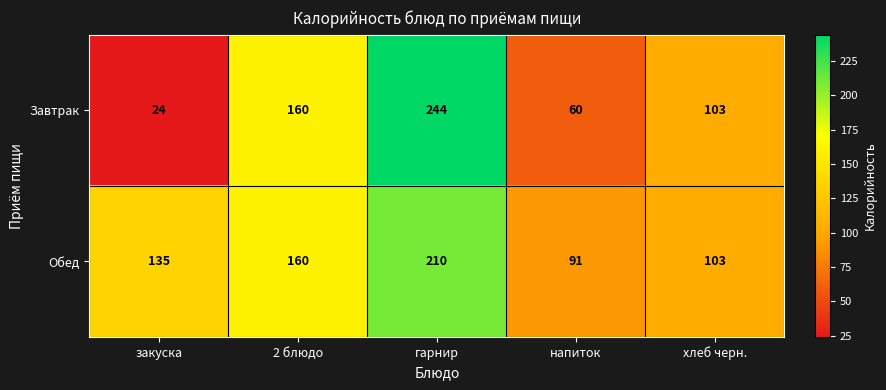

Reading left to right, list all the values displayed in this chart.

Завтрак: закуска=24	2 блюдо=160	гарнир=244	напиток=60	хлеб черн.=103
Обед: закуска=135	2 блюдо=160	гарнир=210	напиток=91	хлеб черн.=103